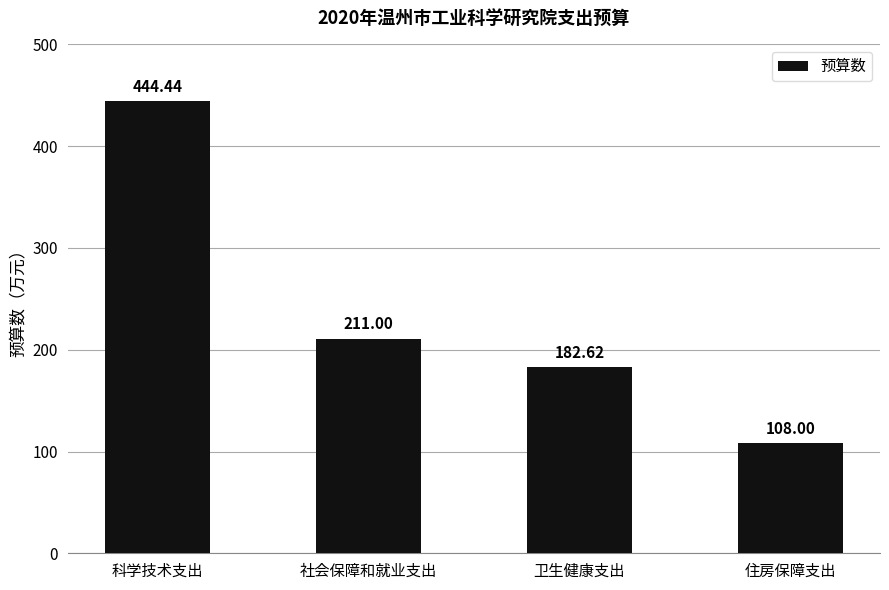

How many data points are less than 211?

2